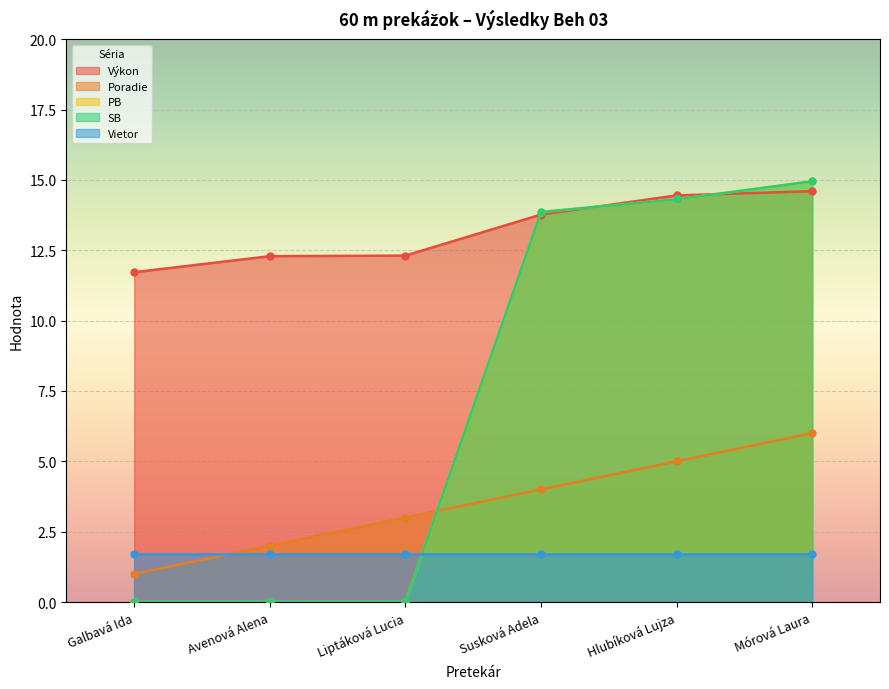

What is the maximum value for Poradie?

6.0